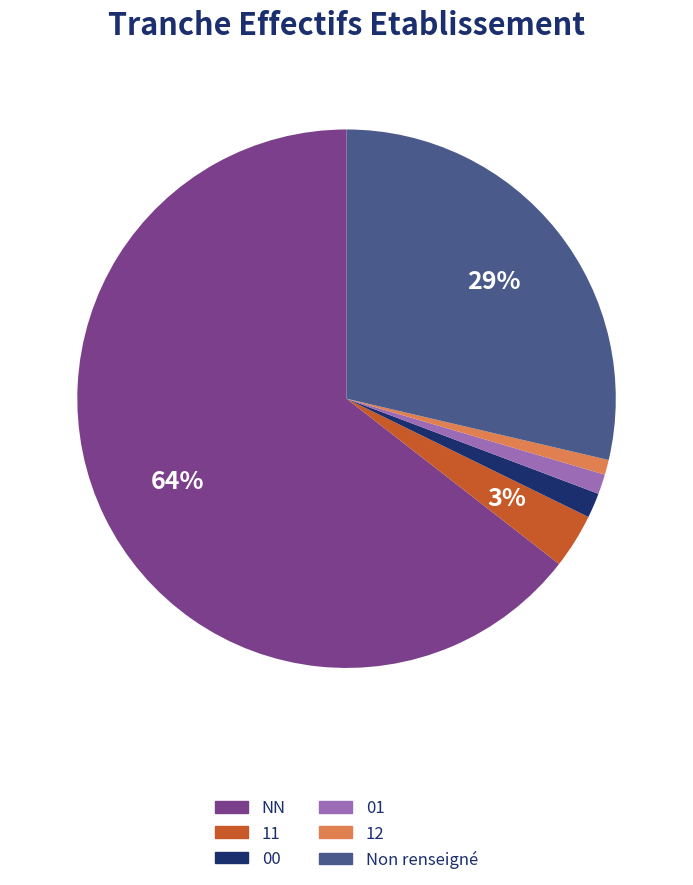

Is there any slice that represents more than half of the pie?

Yes